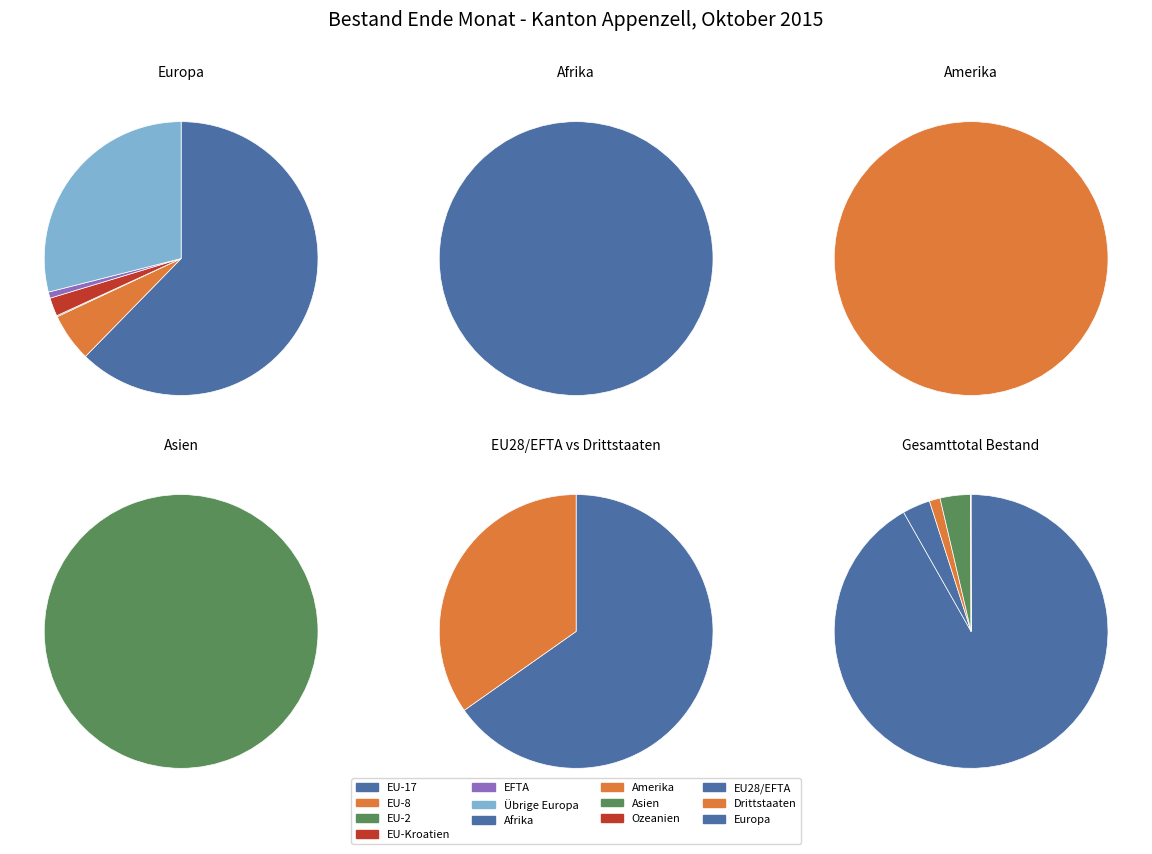

To the nearest percent, what is the difference between the largest and smallest slice percentages?

92%